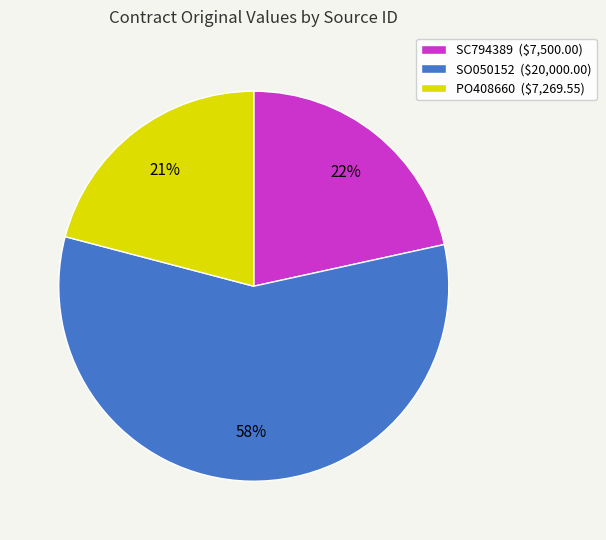

Is the sum of SO050152 and PO408660 greater than half?

Yes